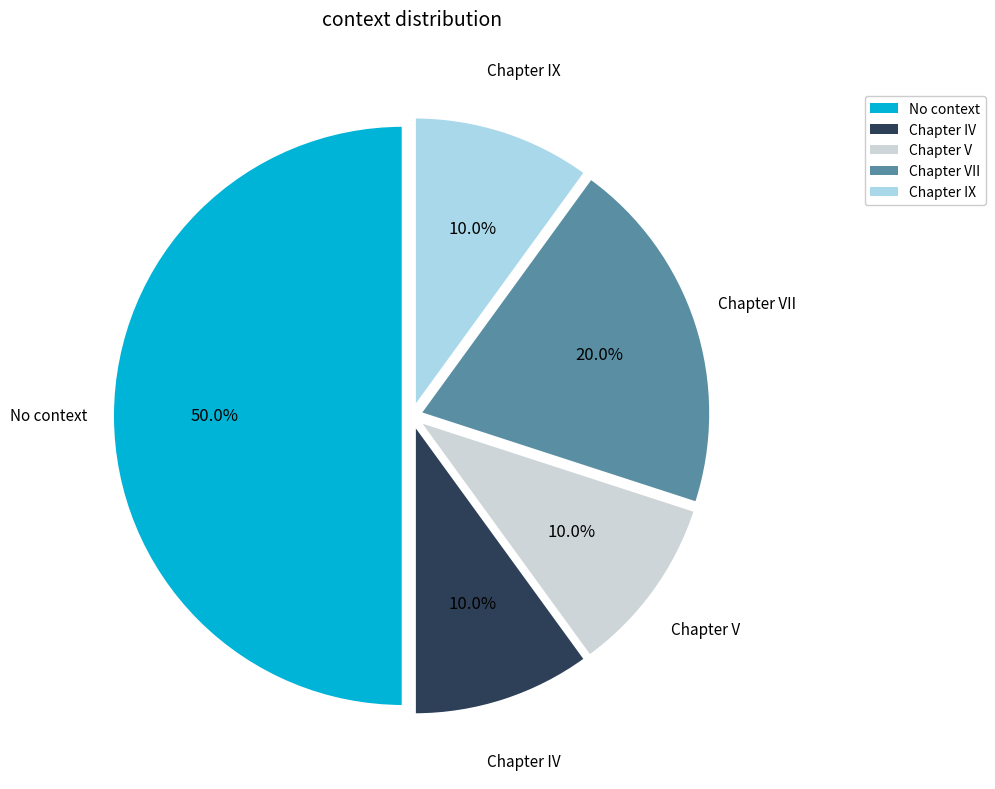

How many segments does this pie chart have?

5